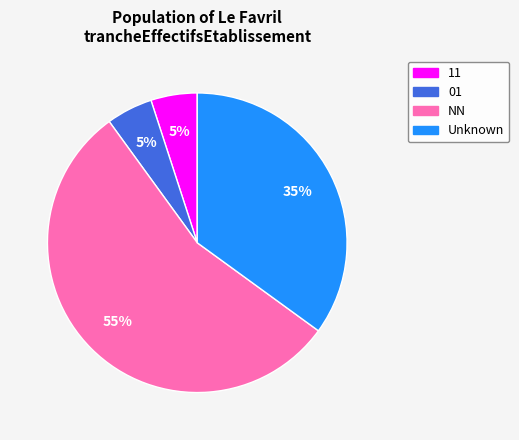

To the nearest percent, what is the difference between the largest and smallest slice percentages?

50%